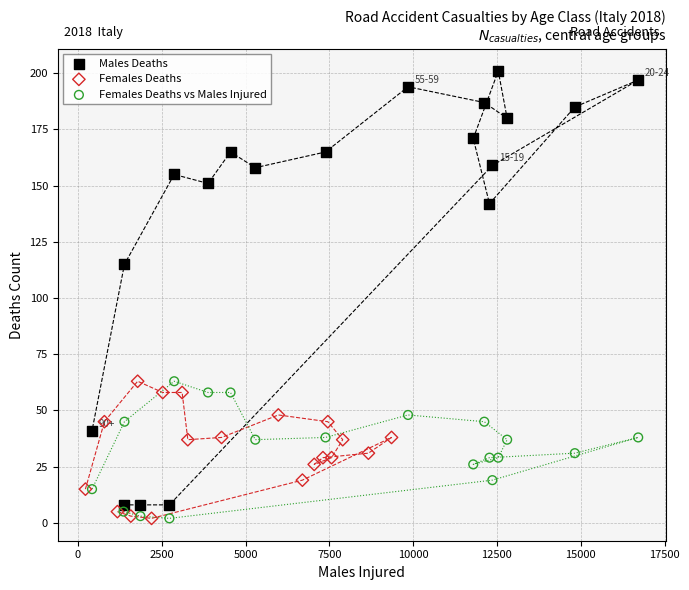

Which series has the largest Y range (max minus min)?

Males Deaths